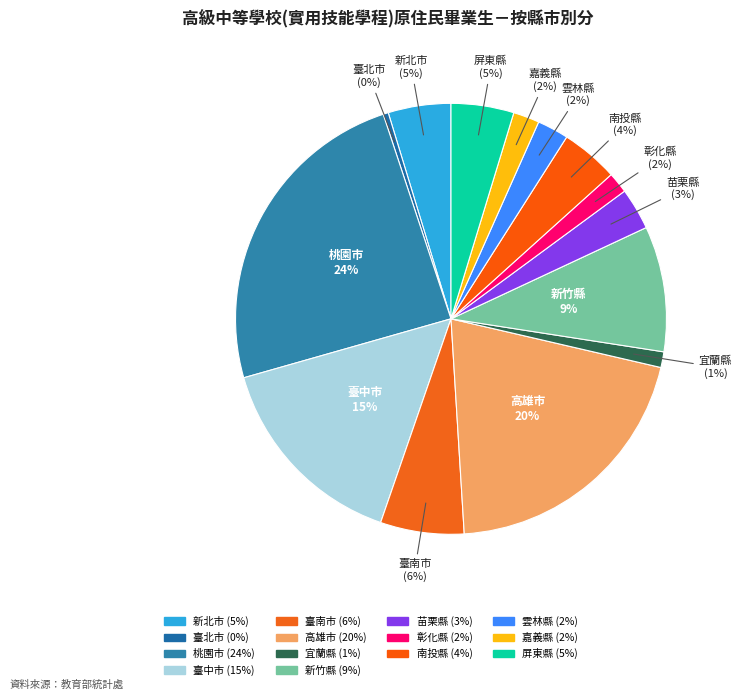

Combined, do 桃園市 and 苗栗縣 account for over 50%?

No